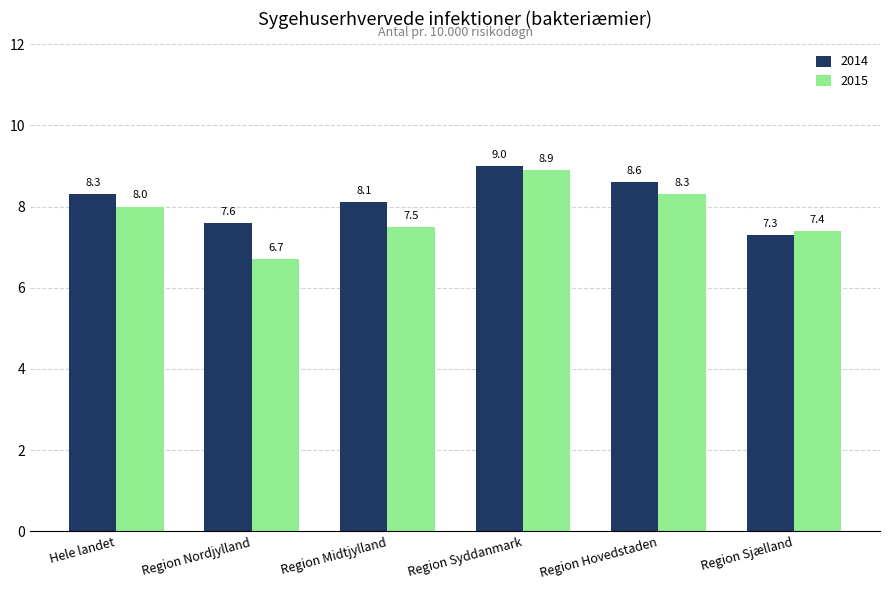

What is the label of the 4th bar from the right?

Region Midtjylland